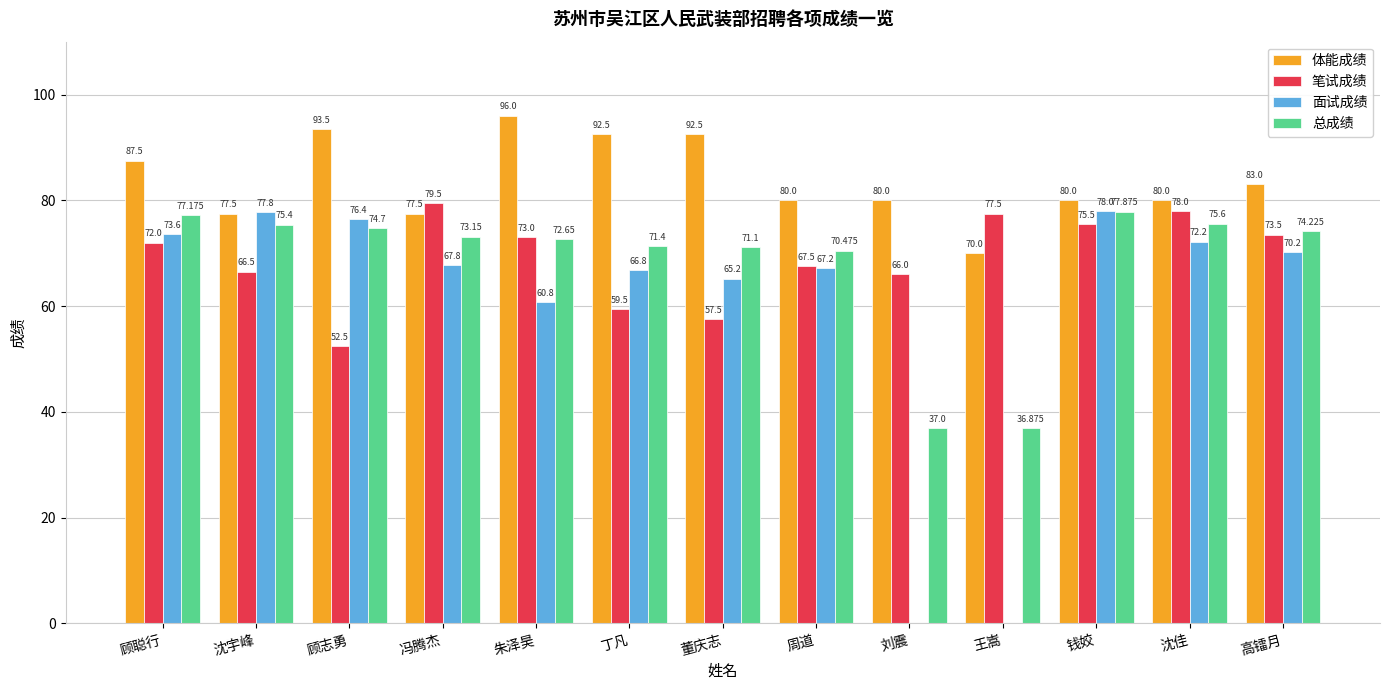

Where is 总成绩 nearest to the value 57?

周道